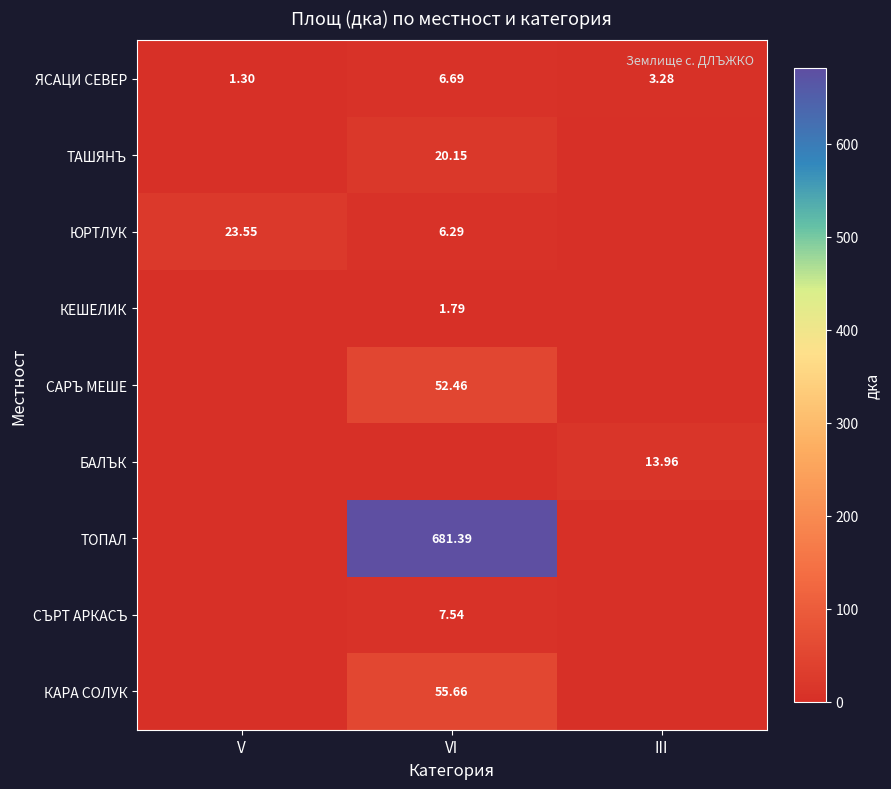

At which category does the chart reach its minimum across all series?

V